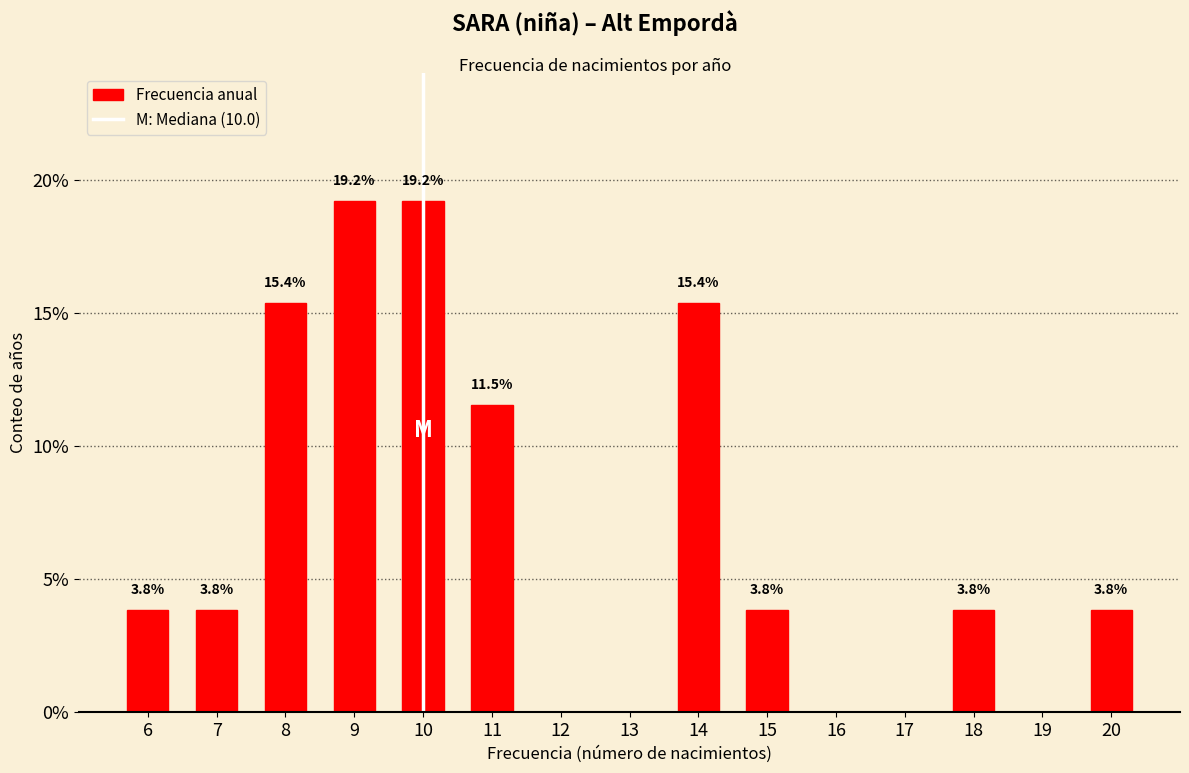

Reading right to left, transcribe all the data shown in this chart.

20=3.8	18=3.8	15=3.8	14=15.4	11=11.5	10=19.2	9=19.2	8=15.4	7=3.8	6=3.8